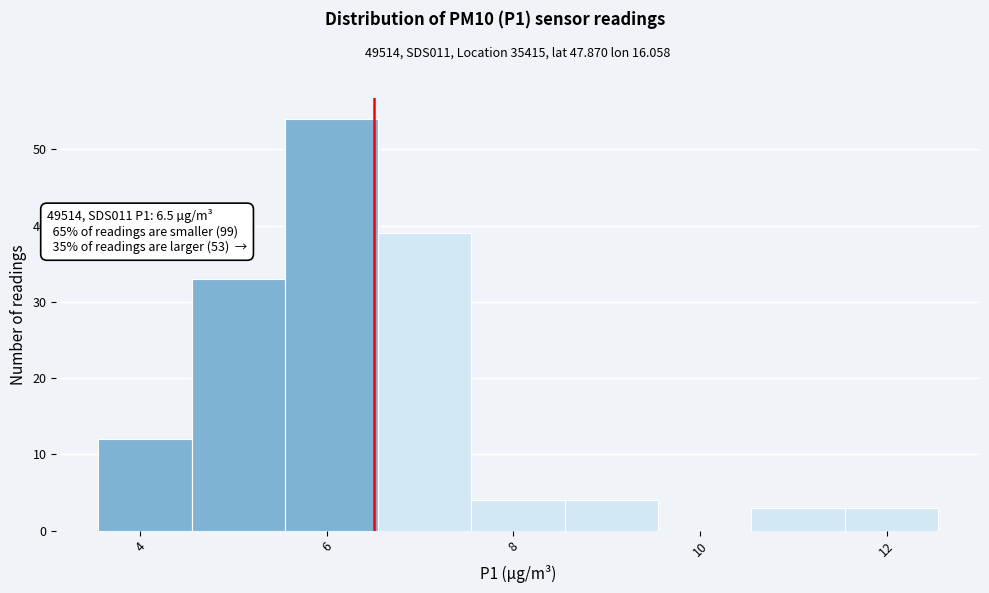

Over which range of the x-axis is the bar tallest?

5.55 to 6.55